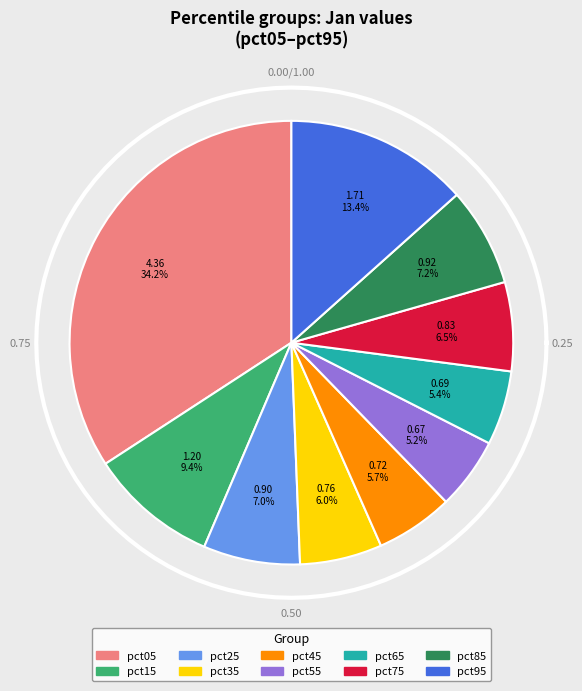

Between pct05 and pct95, which is larger?

pct05